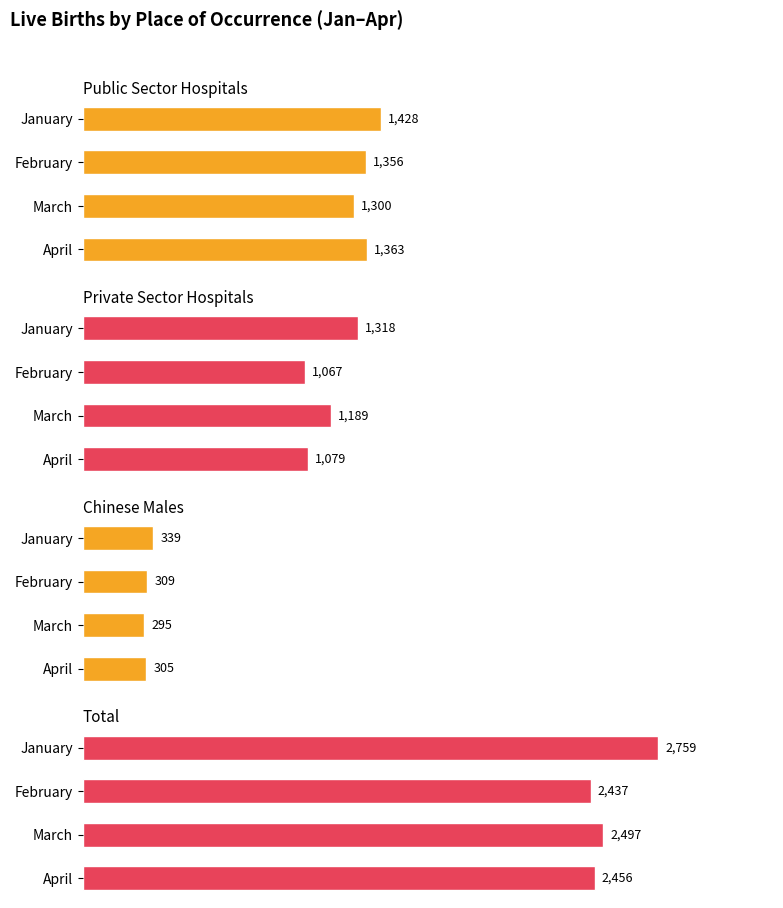

At how many categories does at least one series exceed 708?

4